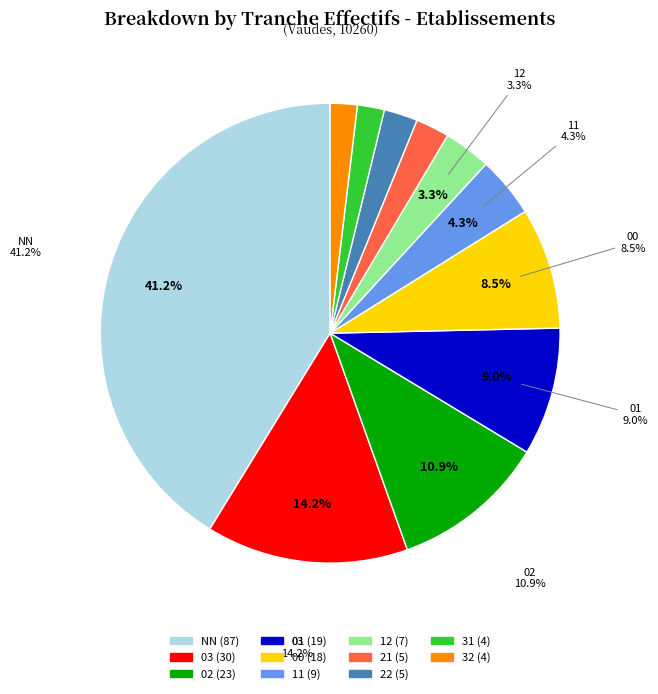

What is the total percentage of 11 and 00?

12.8%